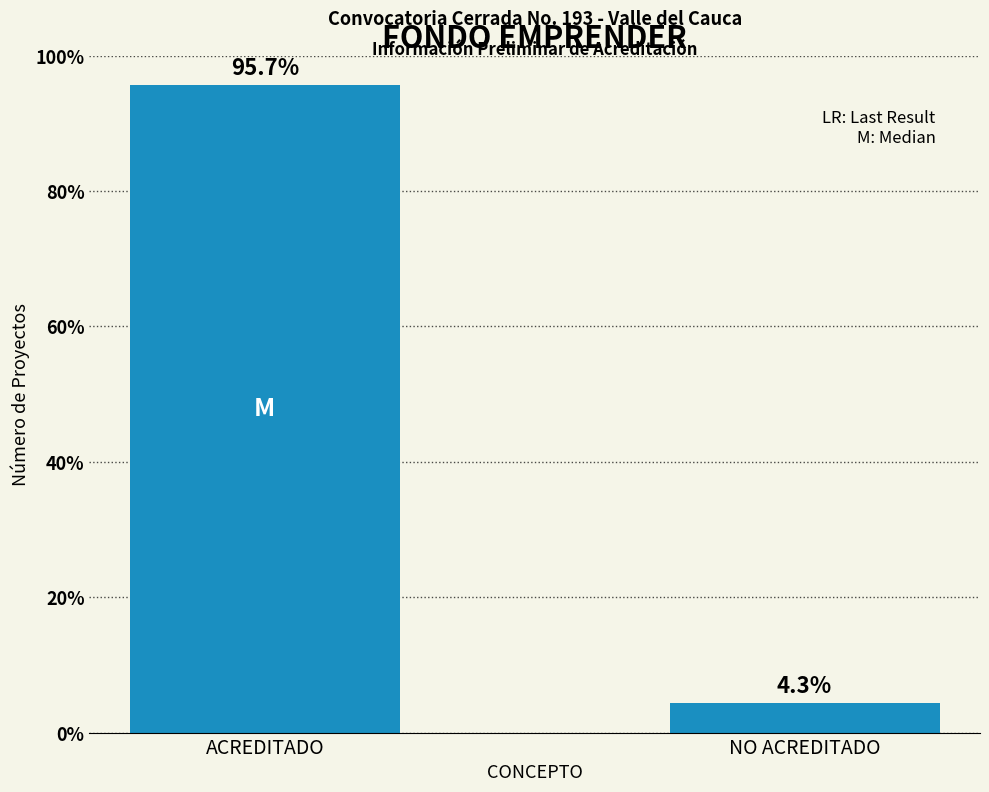

What is the change in value from ACREDITADO to NO ACREDITADO?

-91.3